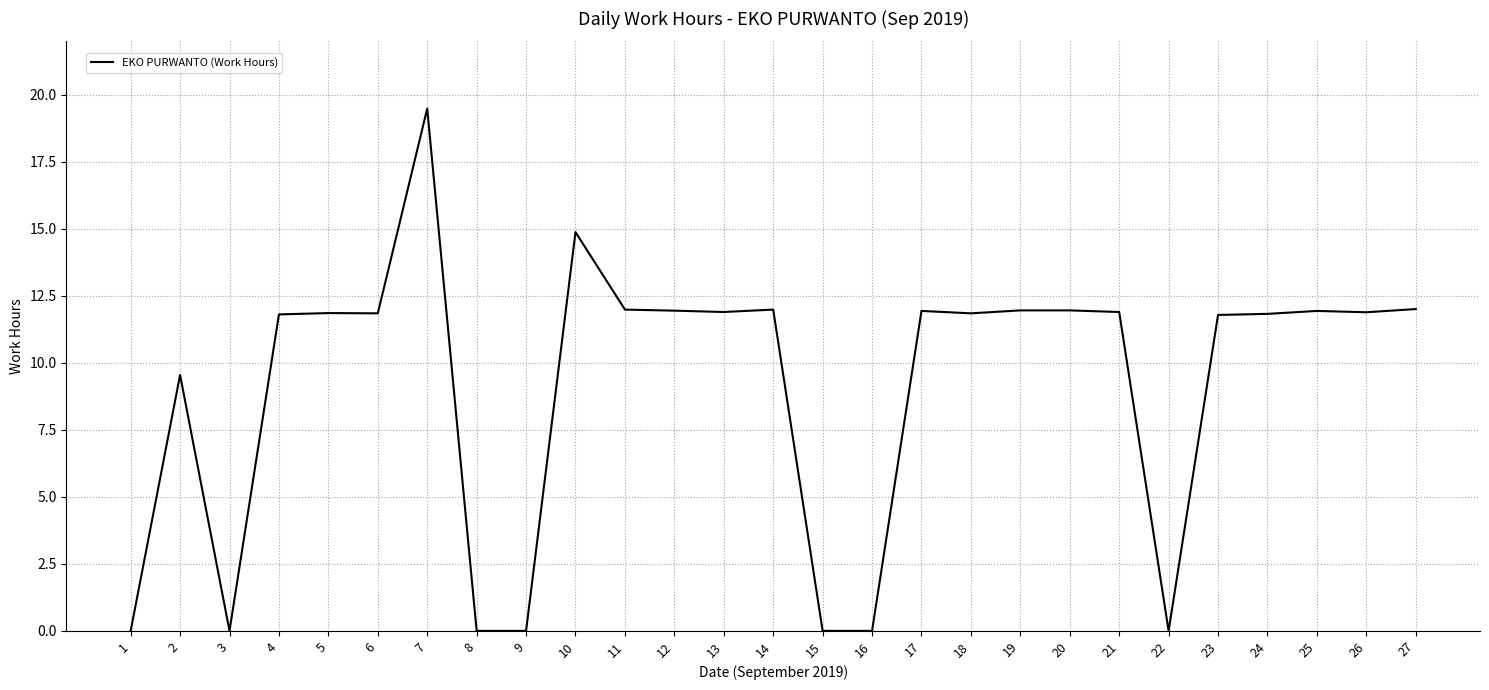

At which label does the data first exceed 11?

4